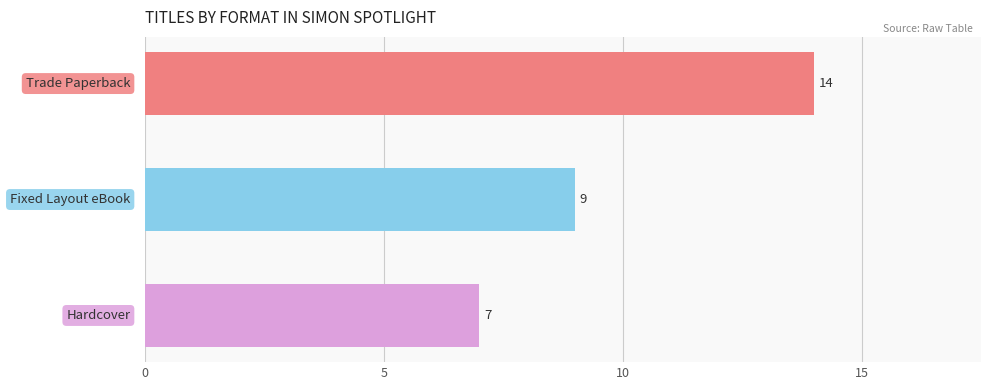

How many values are below 9?

1